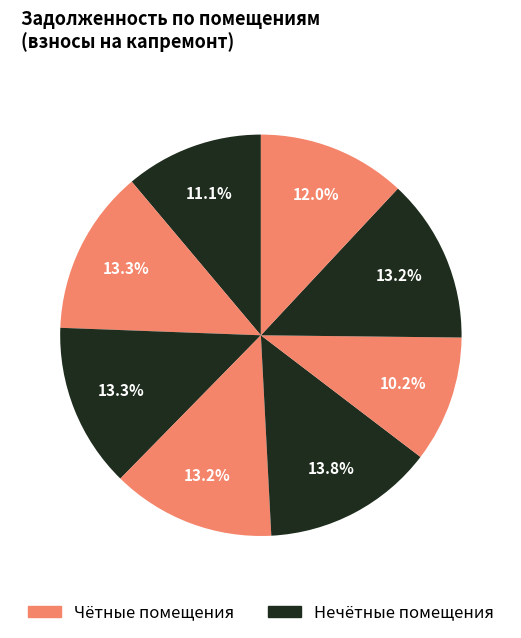

How many segments does this pie chart have?

8